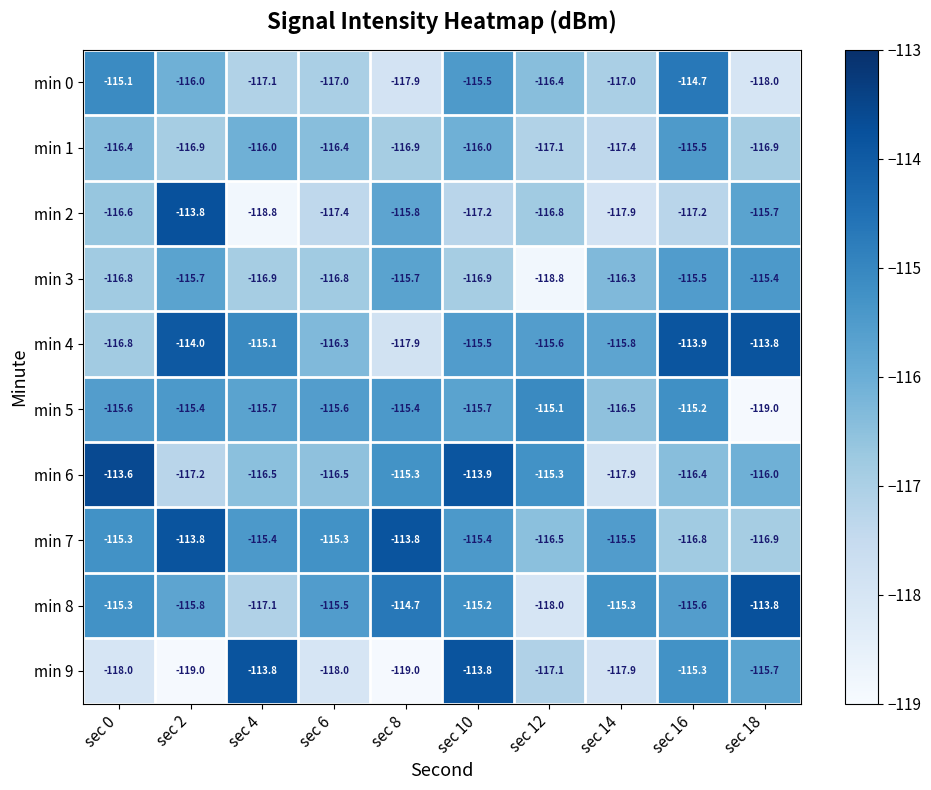

What is the sum of all min 2 values?

-1167.2